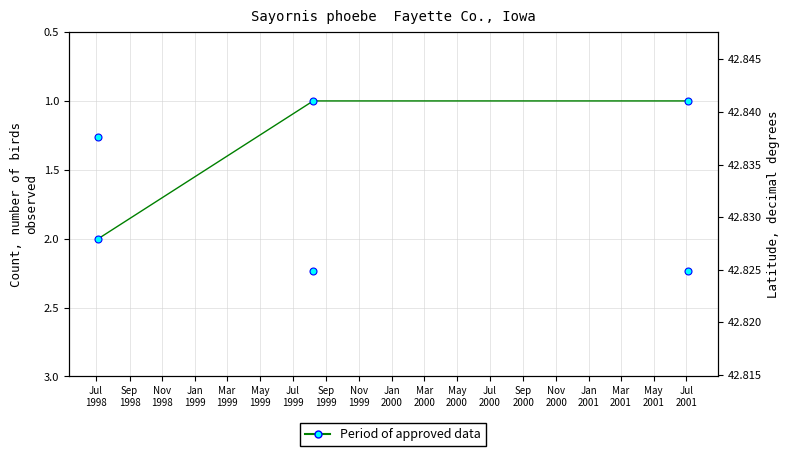

Does the chart display data point markers on the line(s)?

Yes